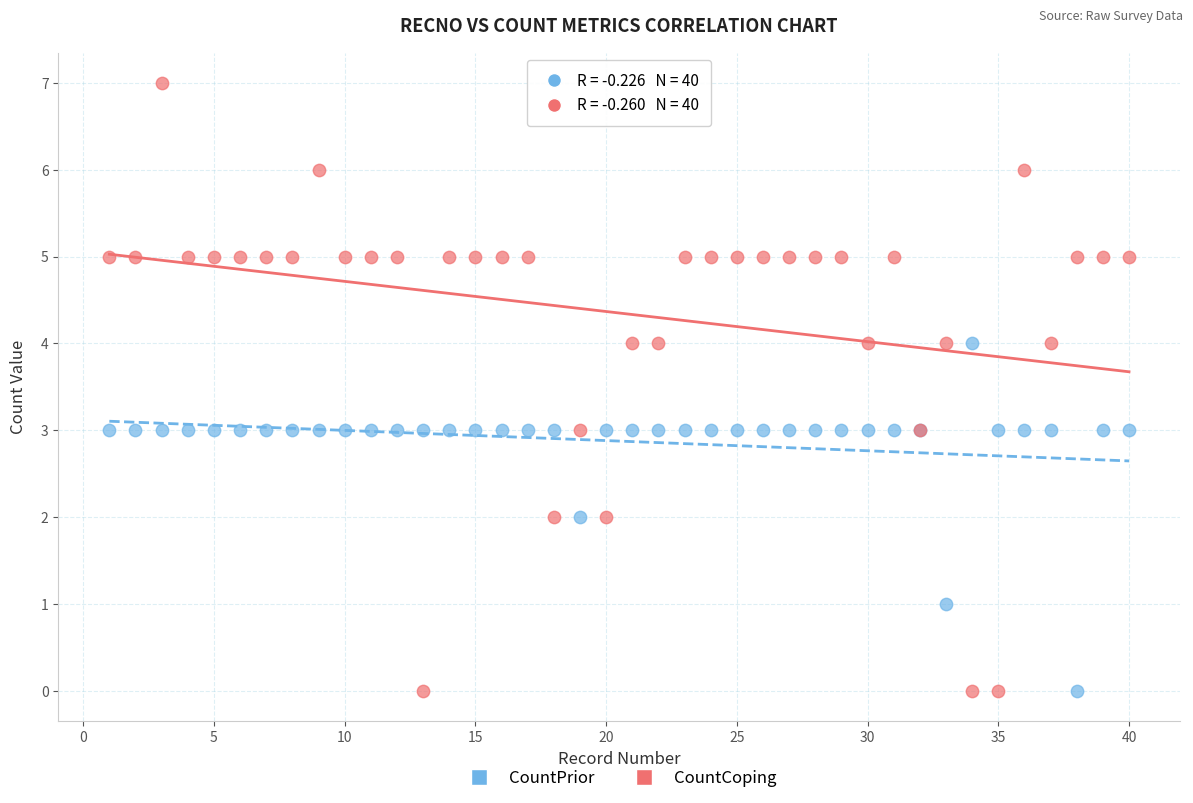

What is the X range (max minus min) for the scatter plot?

39